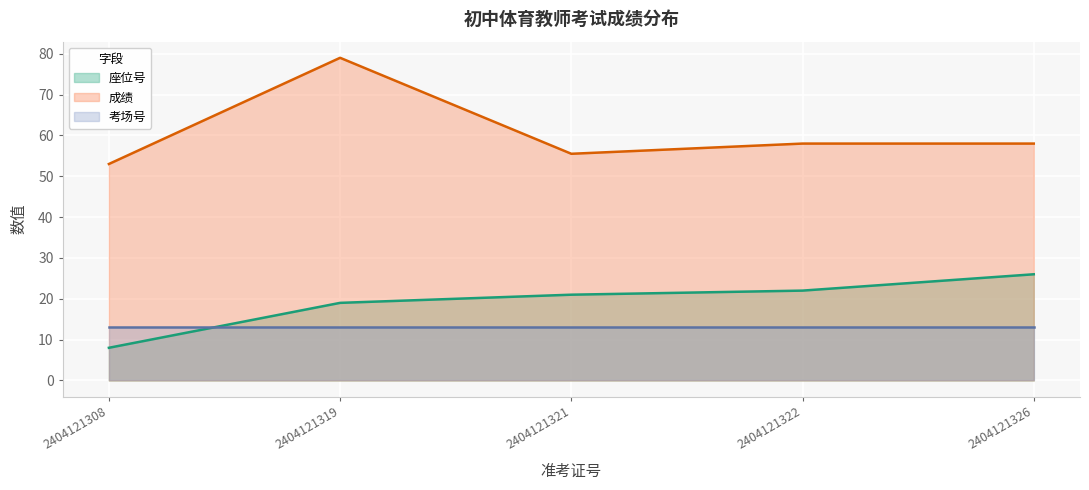

What is the difference between the maximum and minimum values in the 座位号 series?

18.0